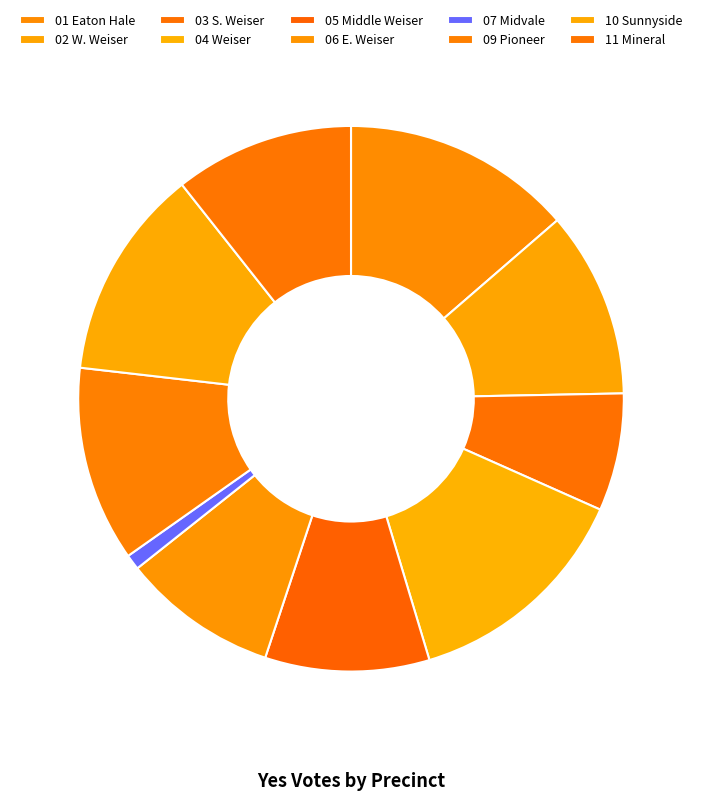

Is 06 E. Weiser the majority of the pie?

No